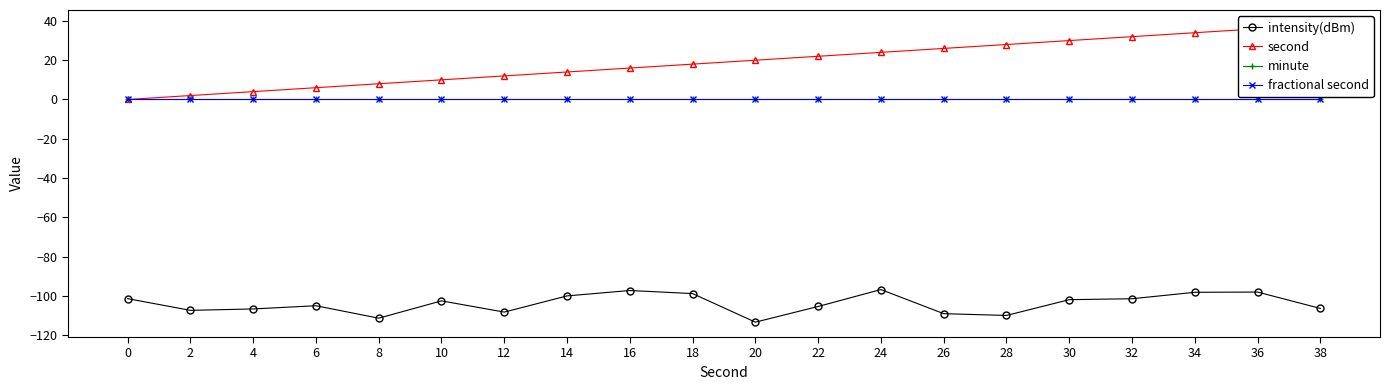

True or false: intensity(dBm) and minute intersect in this chart.

False